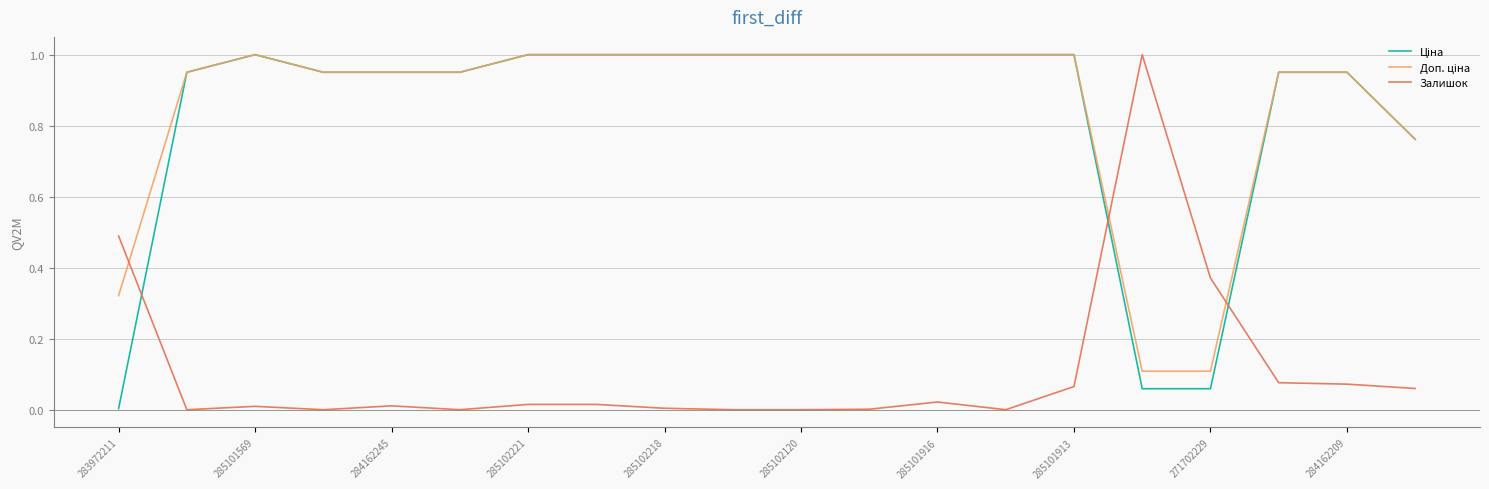

Which series has the largest range (max minus min)?

Залишок